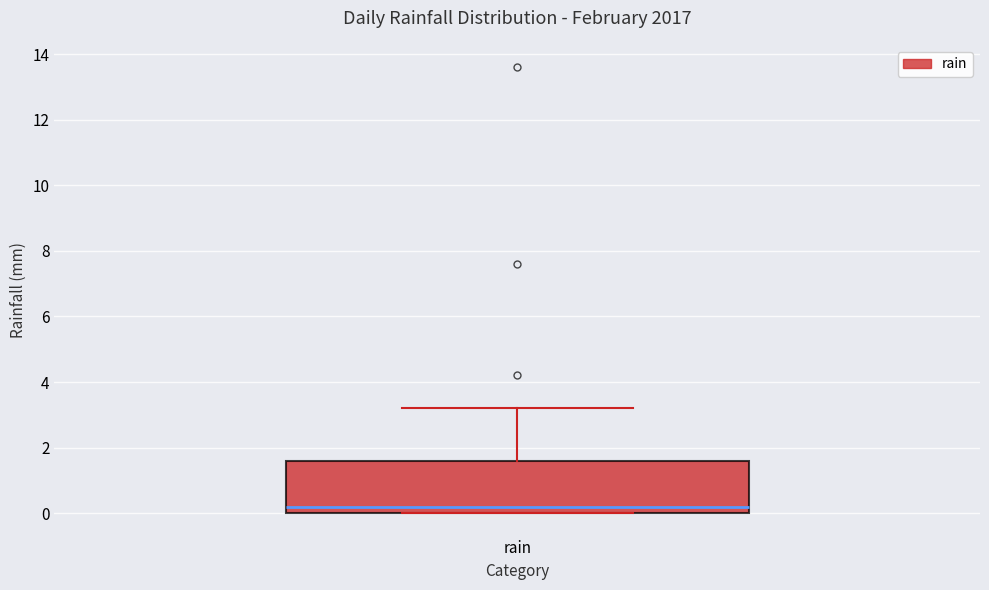

Transcribe this box plot: give where the median line is, the range the box spans, and where the two whiskers end, as read against the y-axis. The values are not printed on the chart, so give them approximately, as read against the axis.

median 0.2, box 0.0 to 1.6, whiskers 0.0 to 3.2